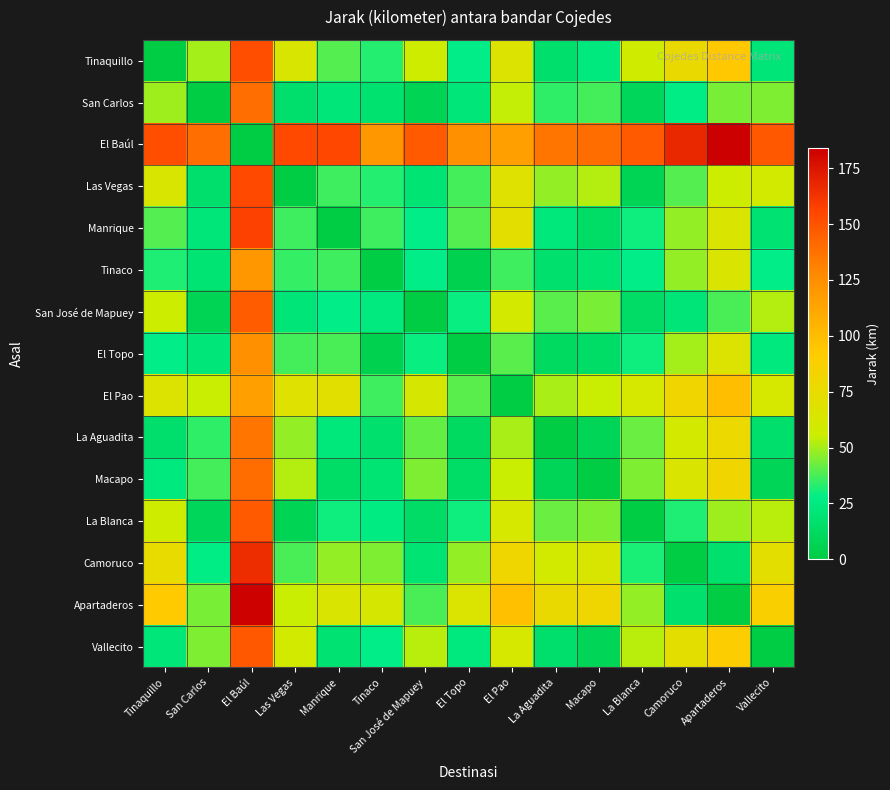

Which label corresponds to the largest value in the chart?

Apartaderos